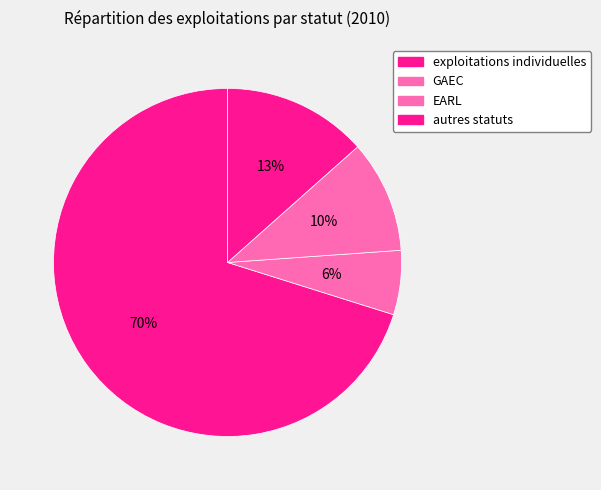

Which category has the smallest portion of the pie?

GAEC